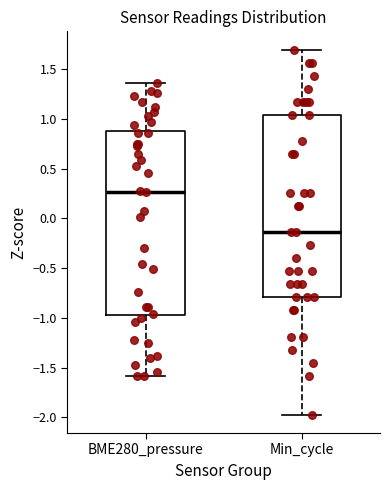

Where is the upper edge of the box for Min_cycle on the y-axis? The values are not printed on the chart, so give them approximately, as read against the axis.

1.05